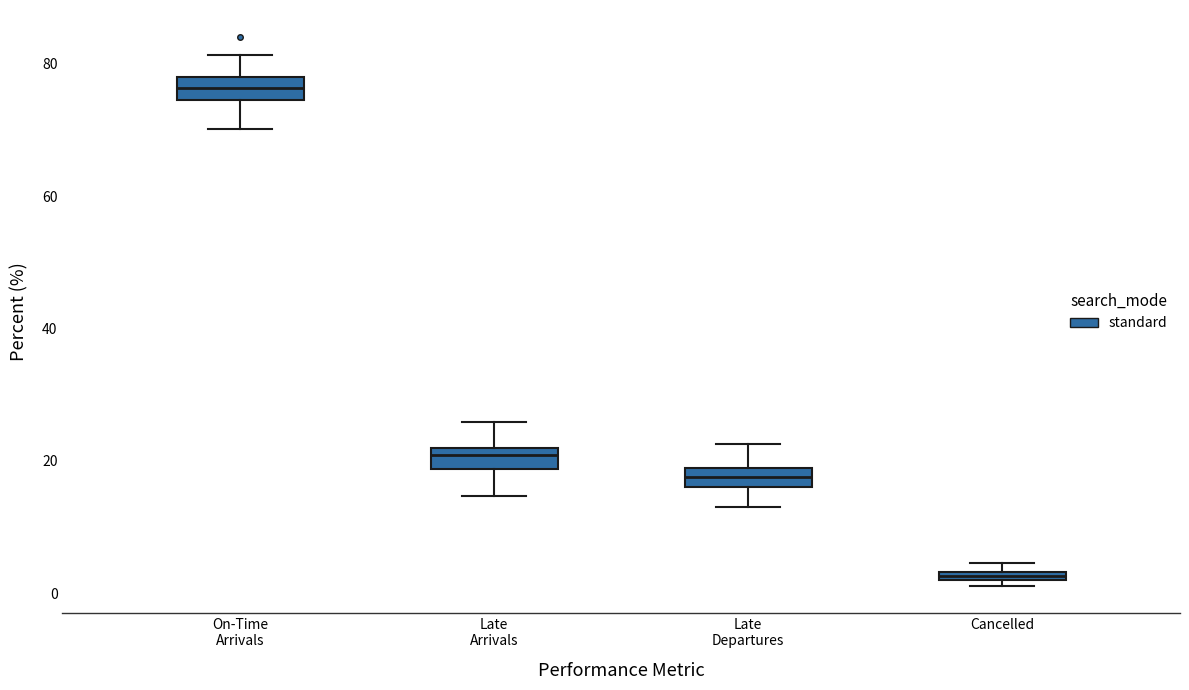

Which box has the lowest median line?

Cancelled